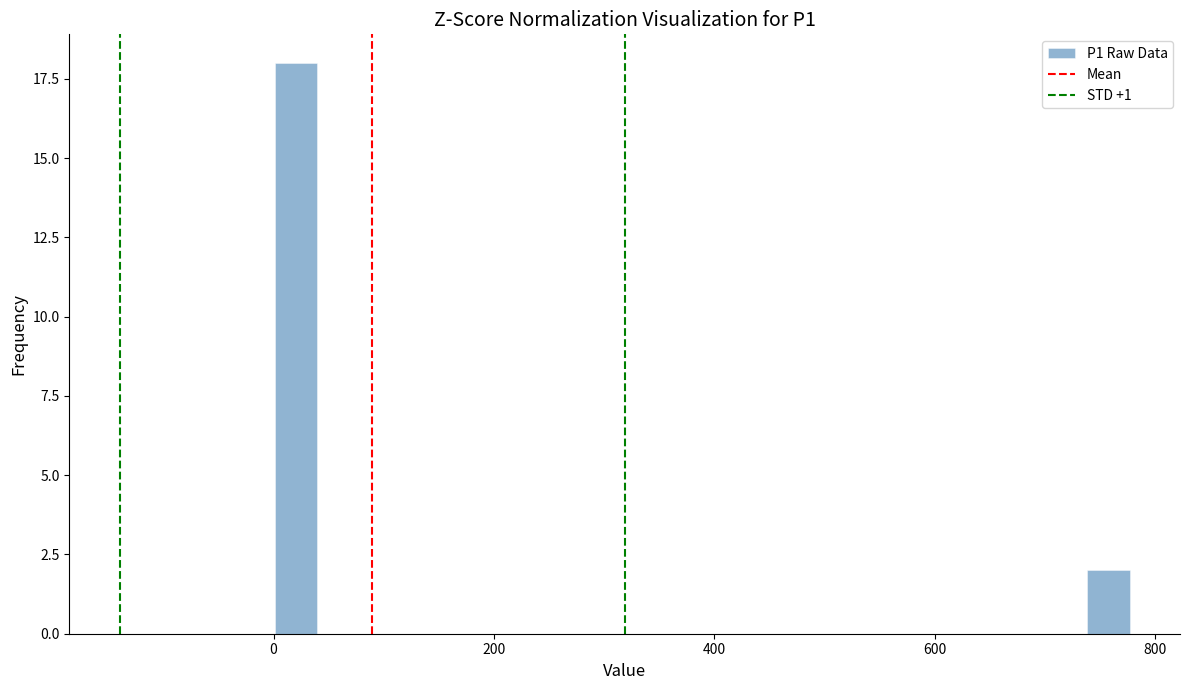

Read against the x-axis, roughly where is the centre of the tallest bar?

20